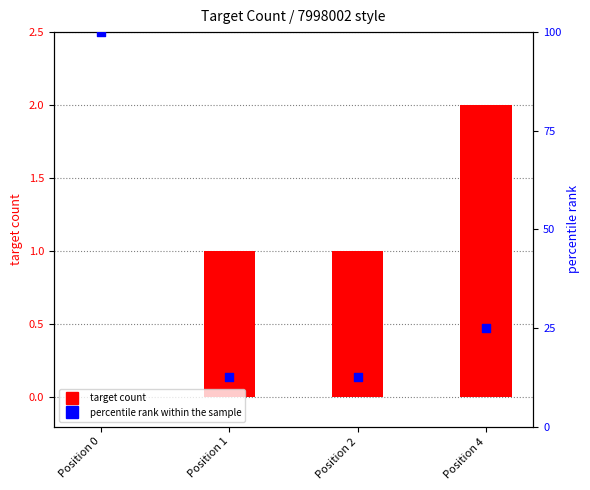

At how many categories does at least one series exceed 37?

1